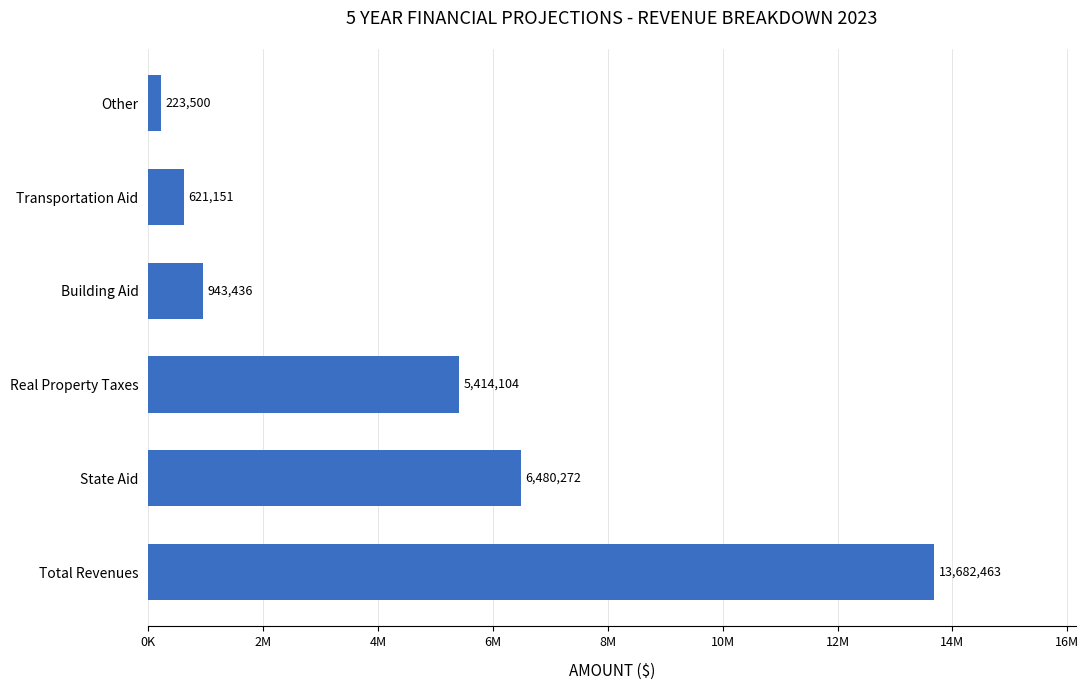

Are the bars horizontal?

Yes